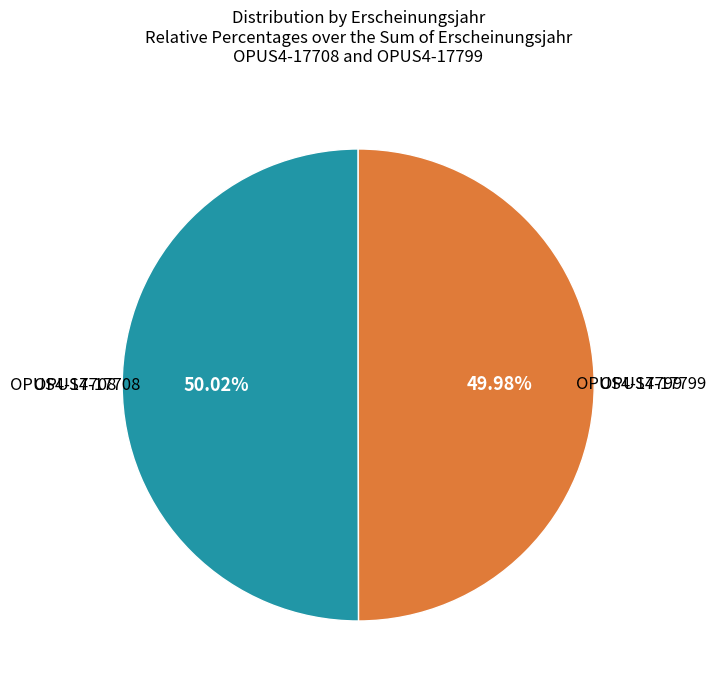

Is there a majority slice in this chart?

Yes